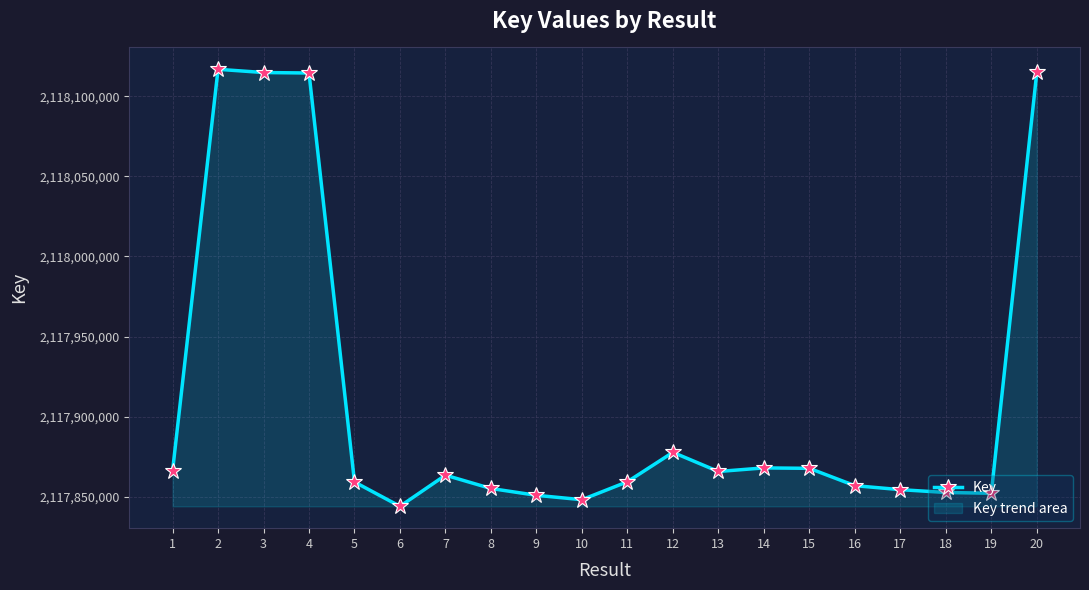

Does the chart display data point markers on the line(s)?

Yes